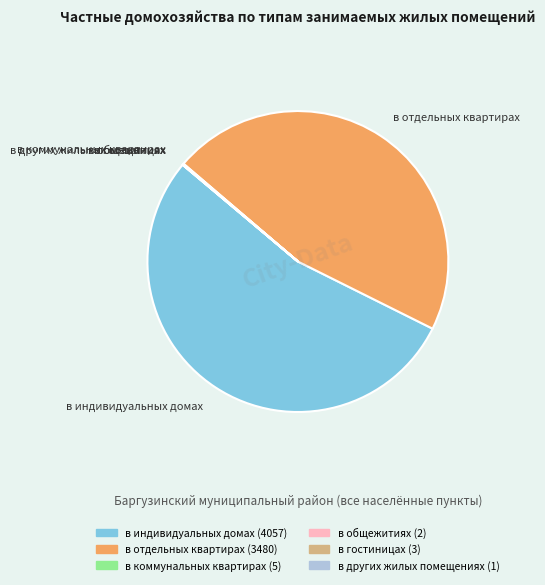

Which has a higher value, в отдельных квартирах or в индивидуальных домах?

в индивидуальных домах